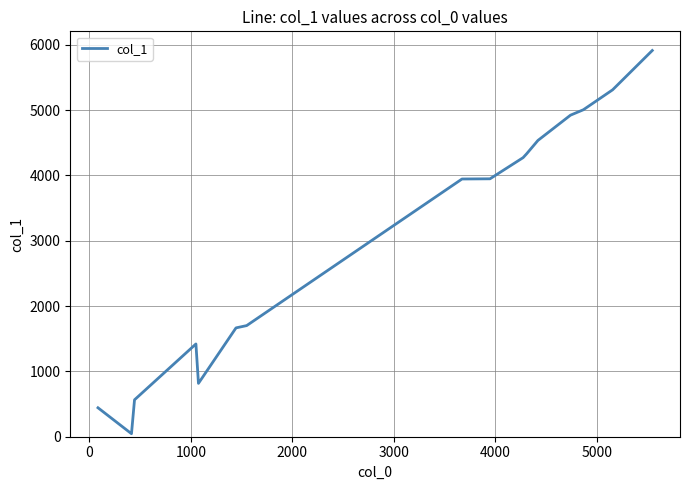

What is the smallest value displayed?

46